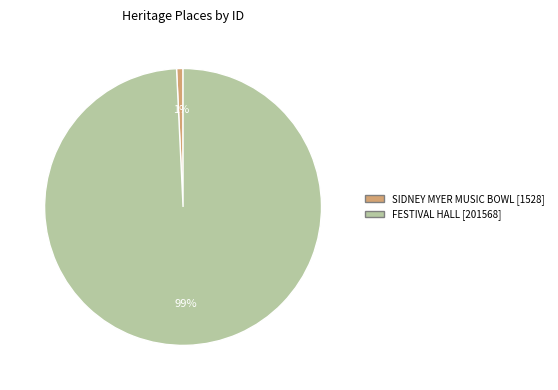

Rank the categories by value from highest to lowest.

FESTIVAL HALL, SIDNEY MYER MUSIC BOWL